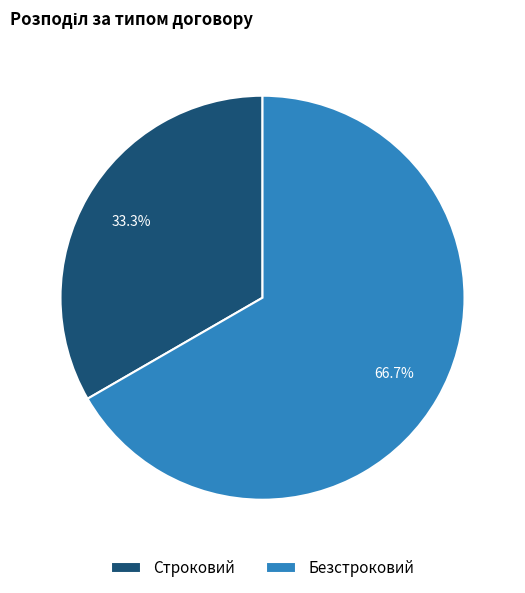

To the nearest percent, what is the difference between the largest and smallest slice percentages?

33%